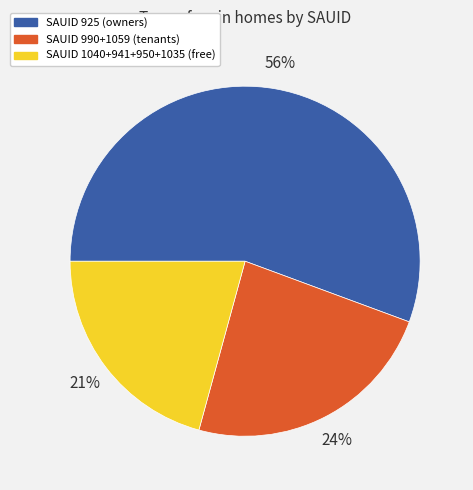

Combined, do SAUID 1040+941+950+1035 (free) and SAUID 990+1059 (tenants) account for over 50%?

No